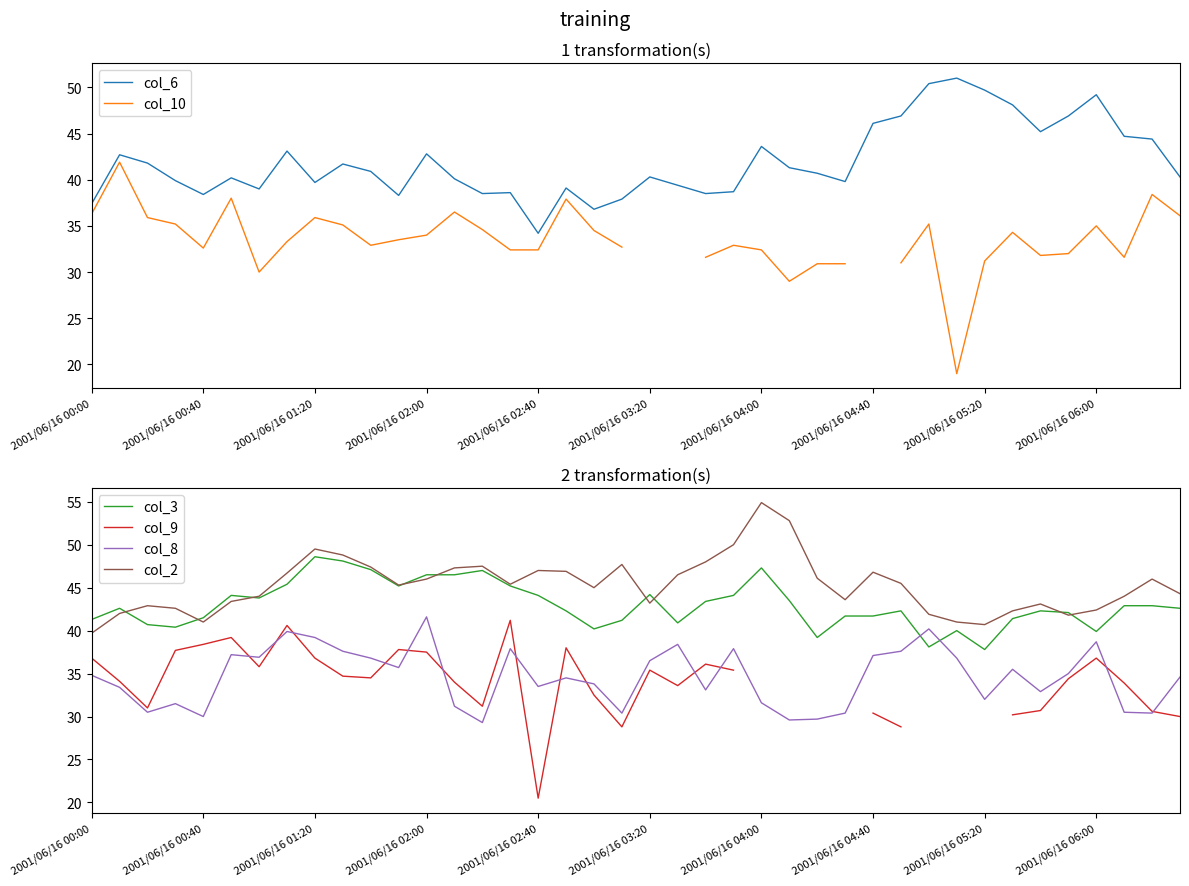

Which category has the lowest value in the col_6 series?

2001/06/16 02:40